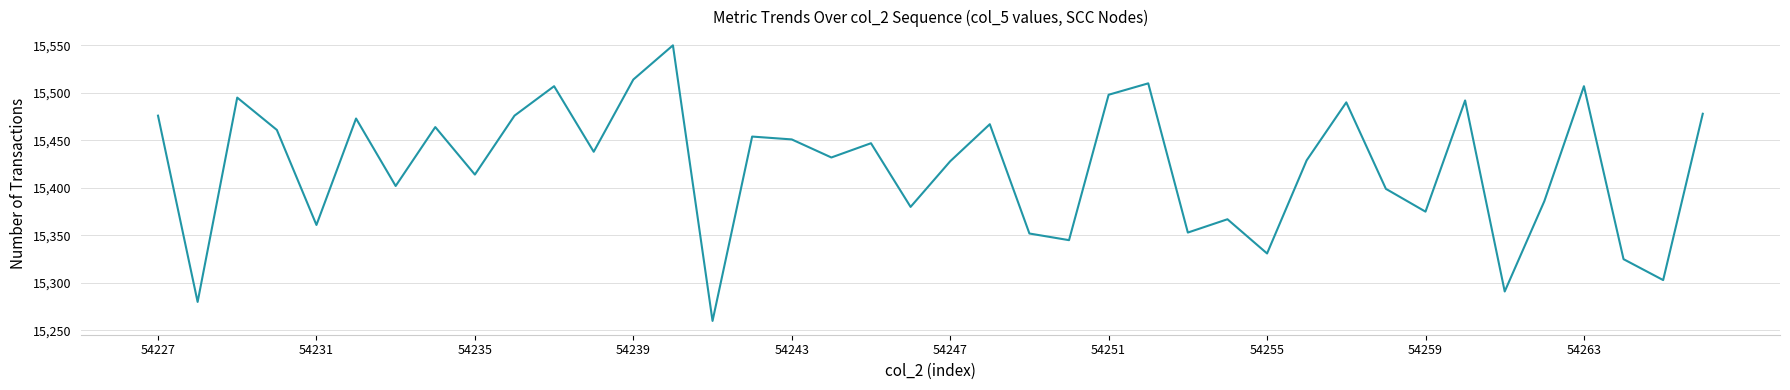

What is the maximum value shown in the chart?

15550